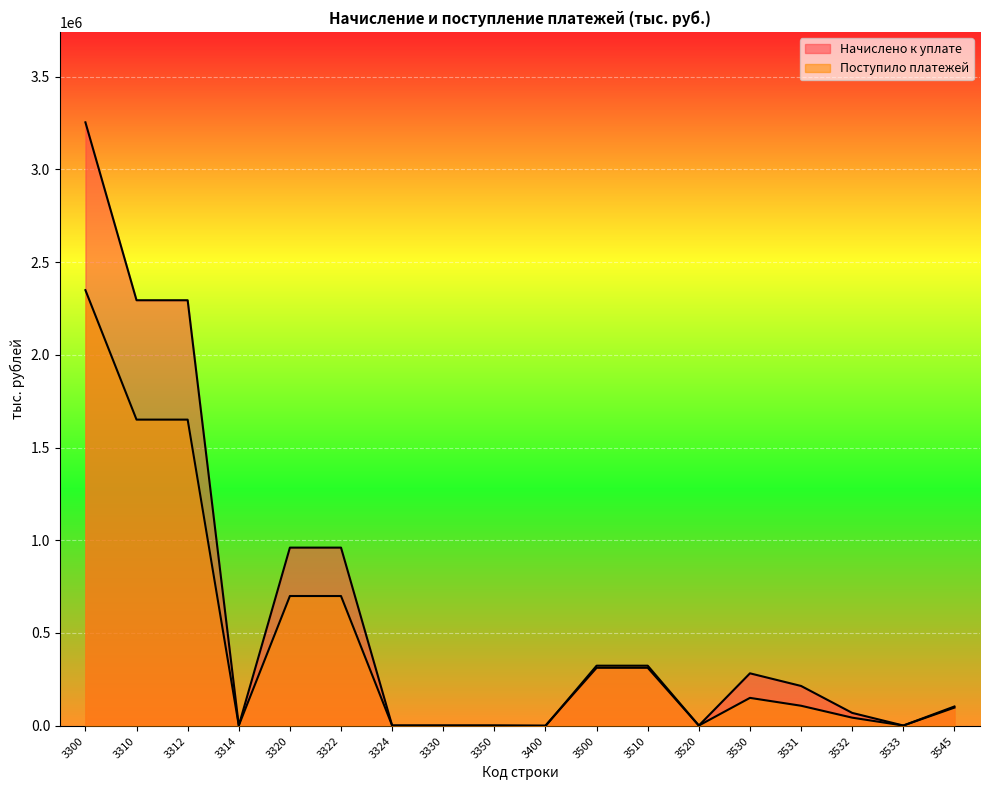

Does the chart display data point markers on the line(s)?

No